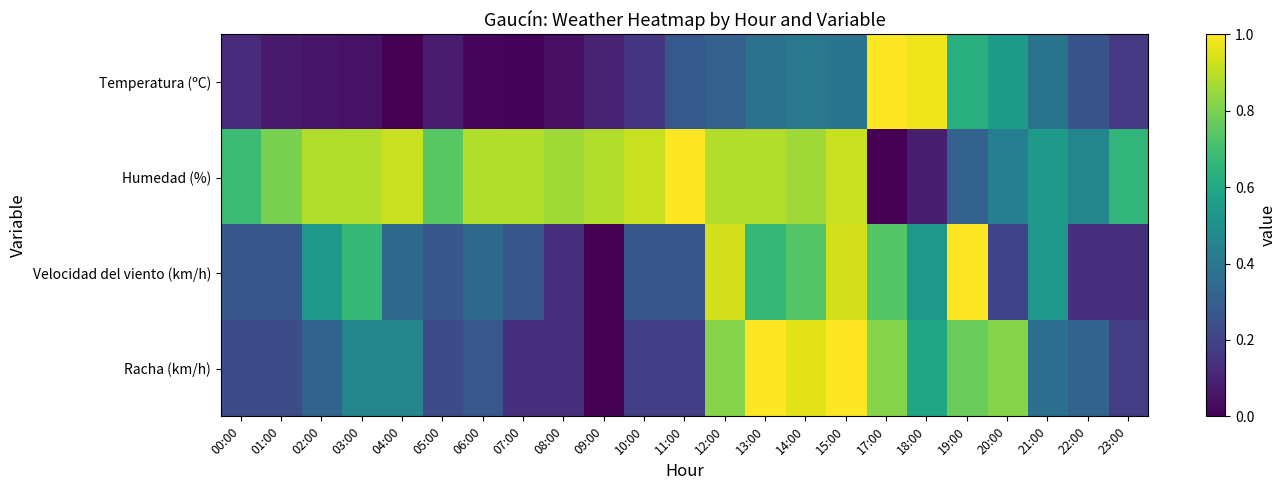

Between 00:00 and 10:00, which is larger?

10:00